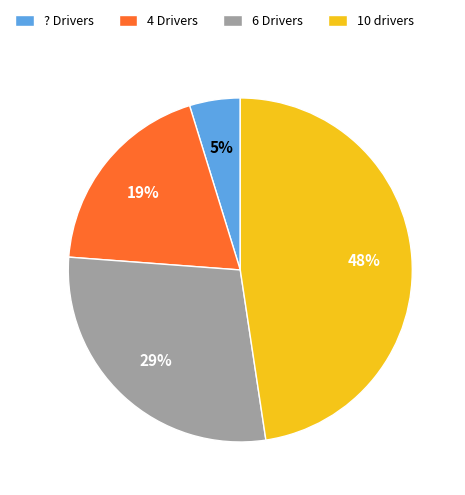

Which has a higher value, 4 Drivers or 10 drivers?

10 drivers